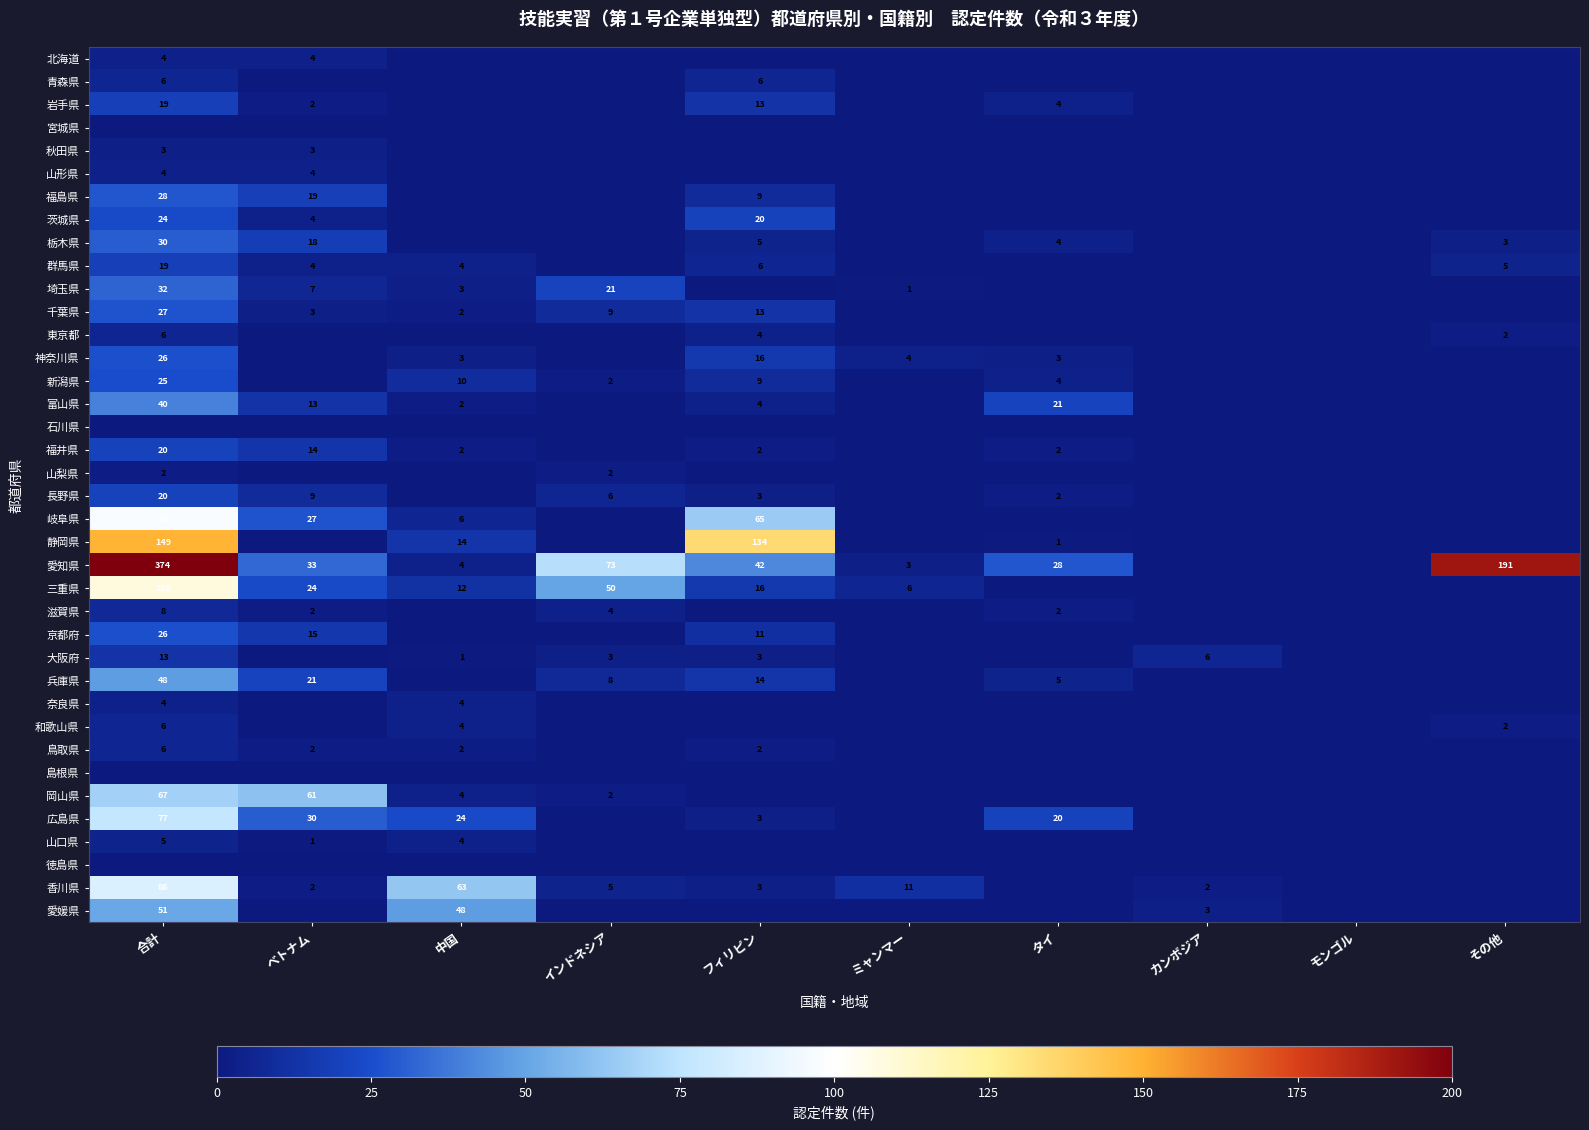

What is the sum of the 香川県 values at 合計 and フィリピン?

89